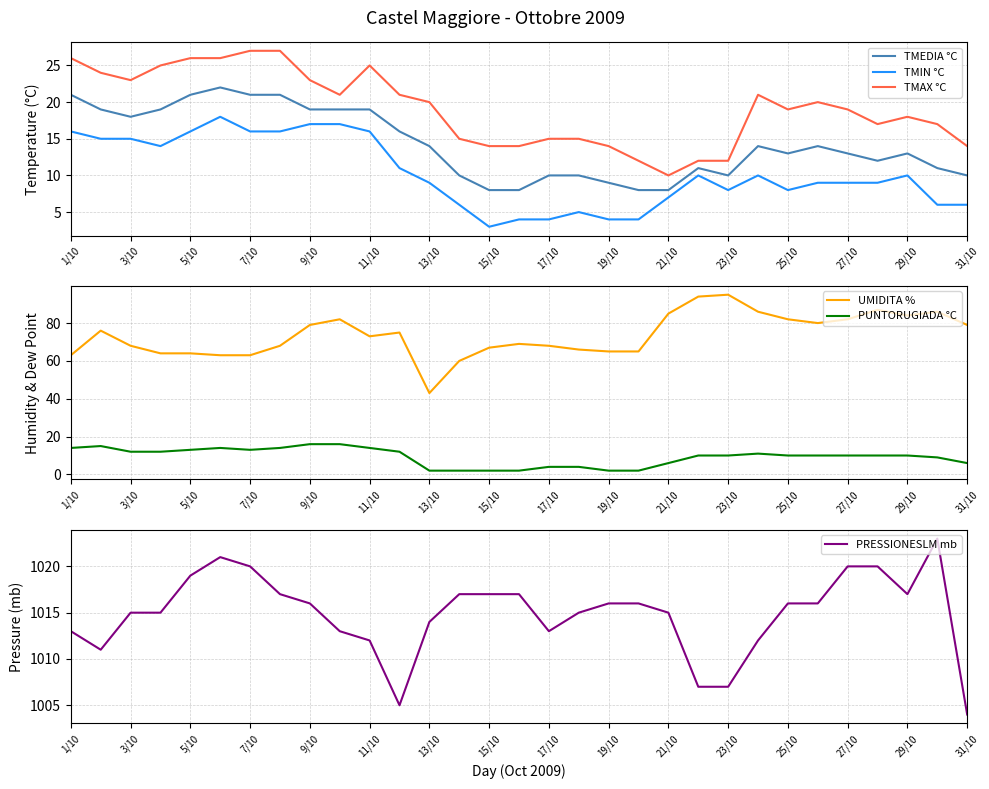

Is the value of UMIDITA % at 5/10 greater than the value of PUNTORUGIADA °C at 23/10?

Yes